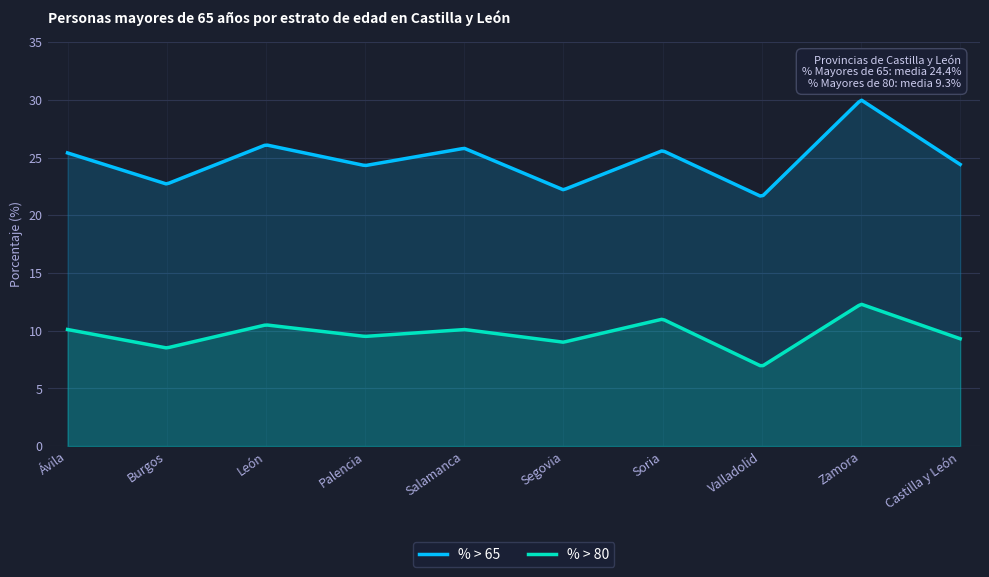

Which series has the largest range (max minus min)?

% > 65